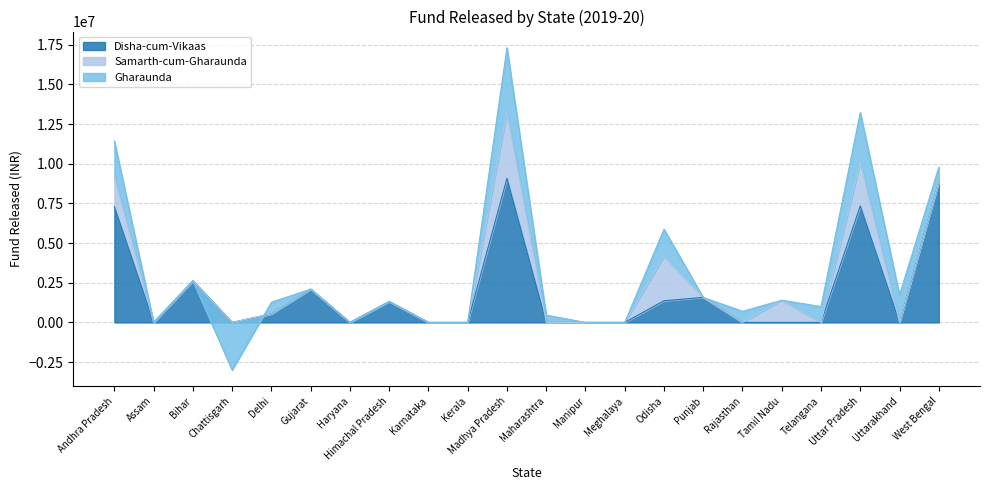

What is the average value of the Gharaunda series?

621591